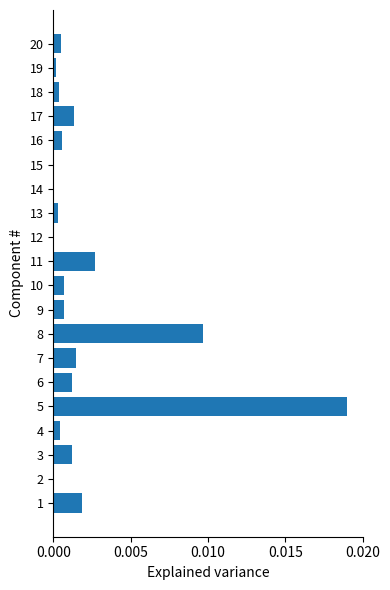

At which category does the chart reach its peak across all series?

5